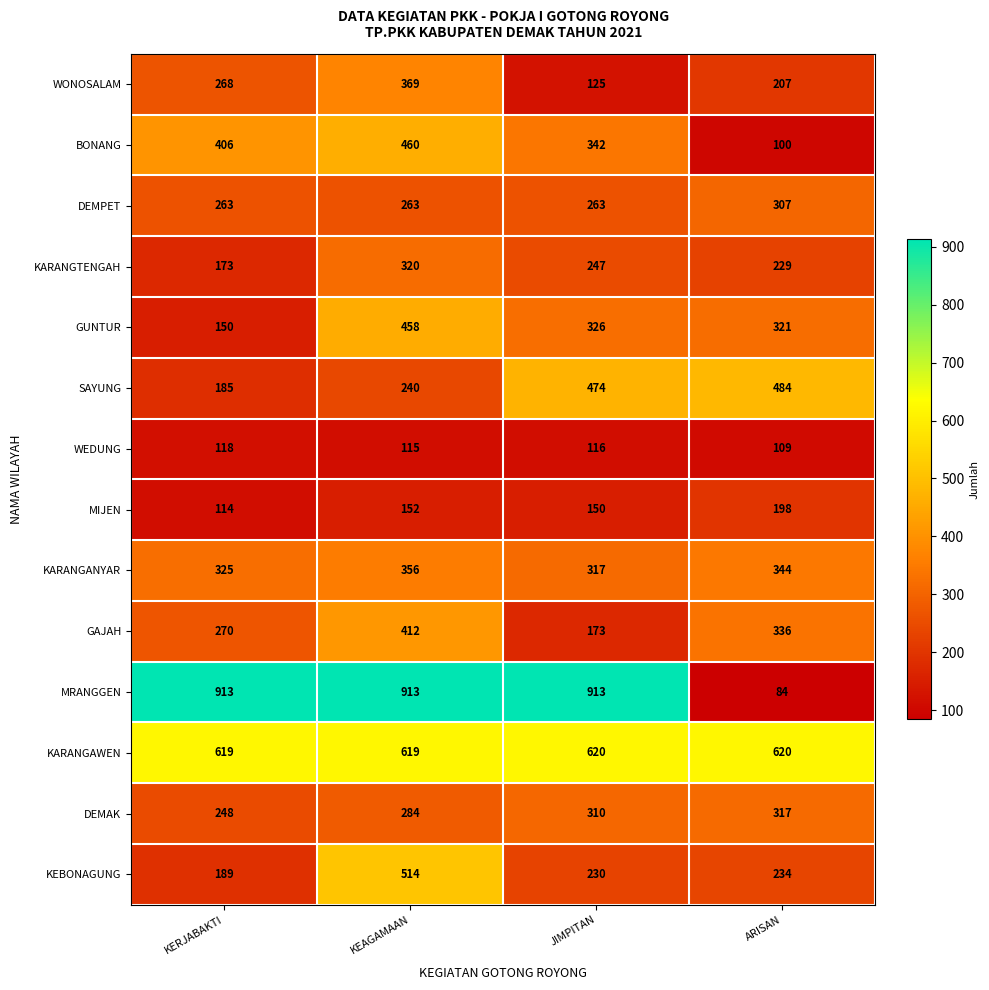

At which category is the sum across all series the highest?

KEAGAMAAN